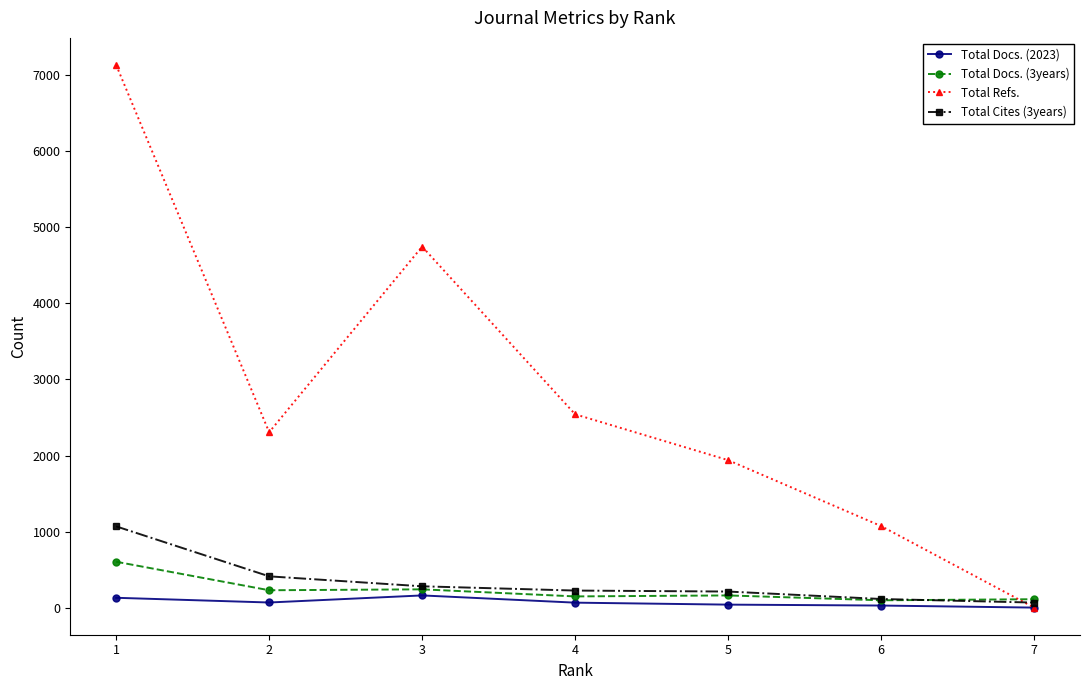

How many interior local peaks does the Total Refs. series have?

1